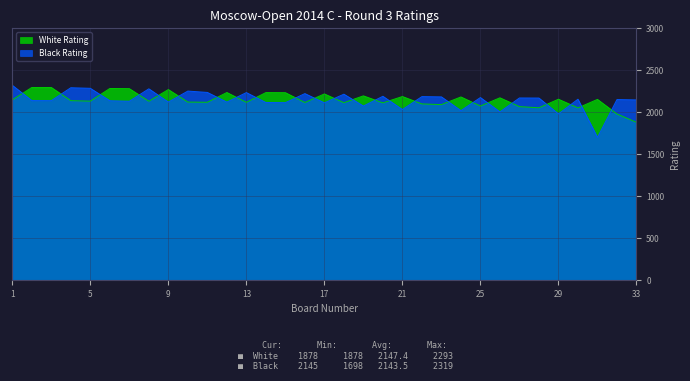

What is the difference between the second highest and minimum values in the Black Rating series?

592